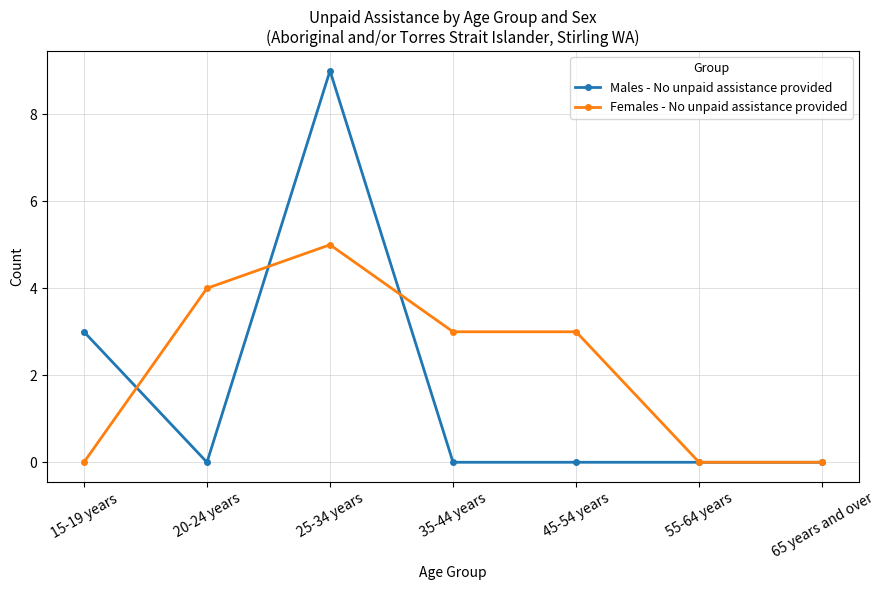

Does the chart display data point markers on the line(s)?

Yes